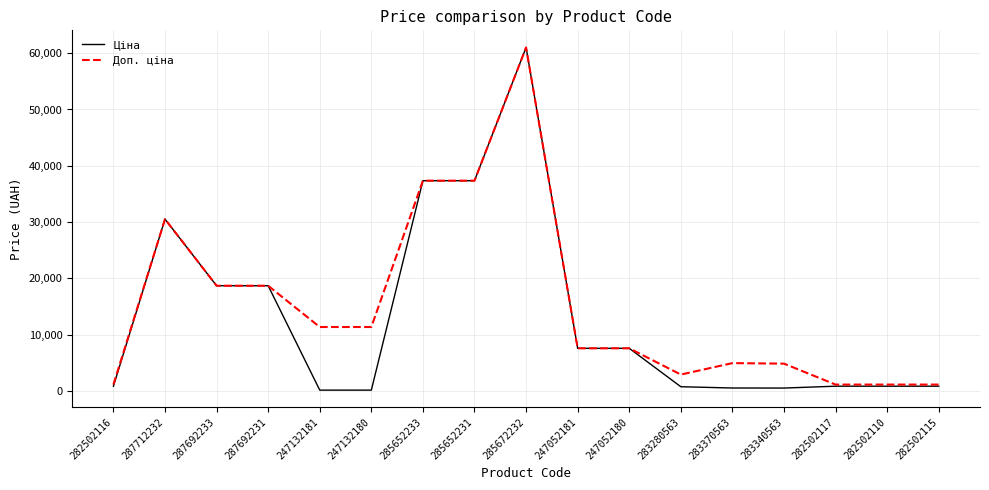

What position from the right is 247052180?

7